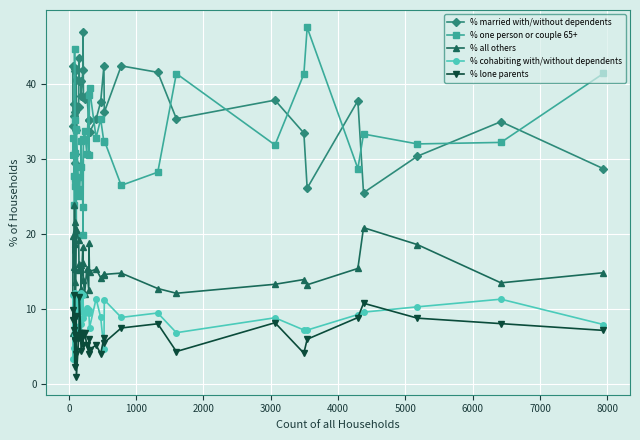

True or false: % cohabiting with/without dependents and % married with/without dependents intersect in this chart.

False